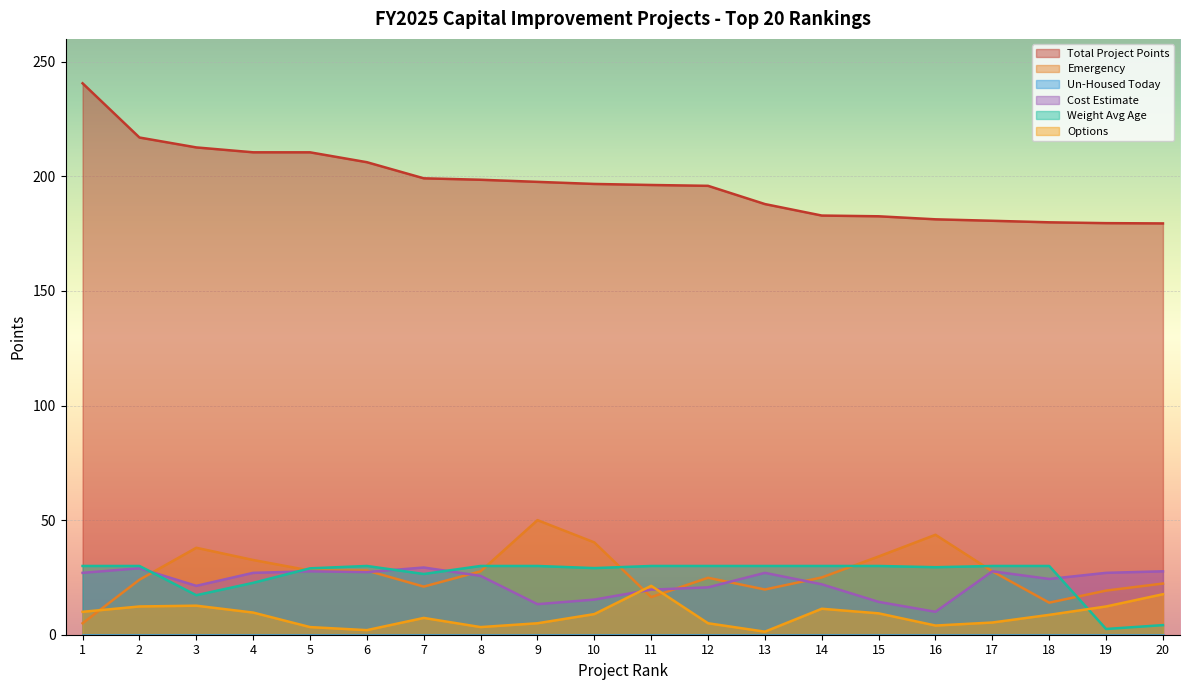

What is the difference between the highest and lowest values at 2?

217.0